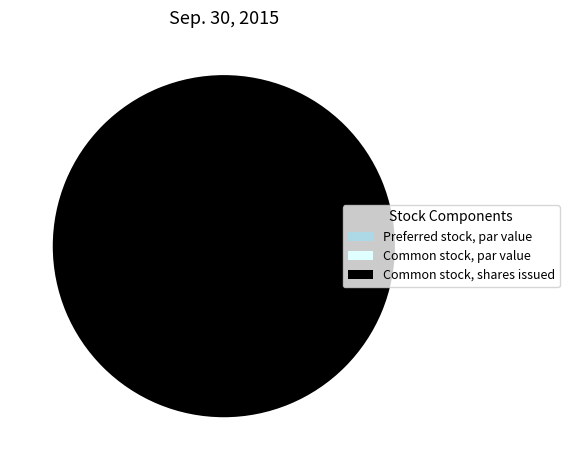

What is the majority slice?

Common stock, shares issued